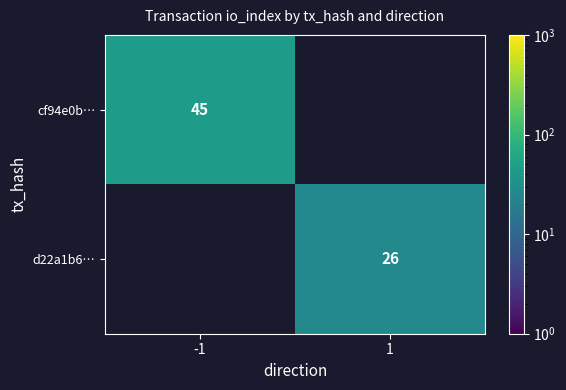

Count the number of data series in this chart.

2